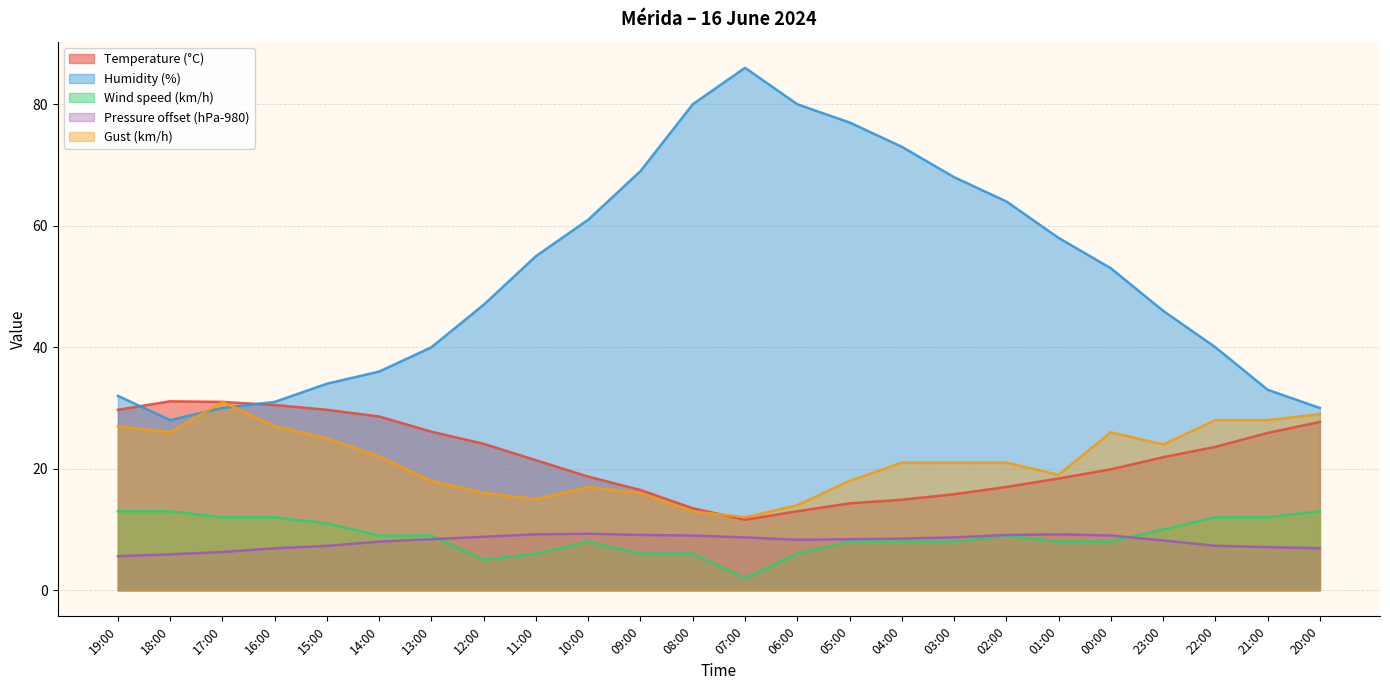

Reading right to left, extract all data points from this chart.

Temperature (°C): 27.7	25.9	23.6	21.9	19.9	18.4	17.0	15.8	14.9	14.3	13.0	11.6	13.5	16.5	18.7	21.4	24.1	26.1	28.6	29.7	30.5	31.0	31.1	29.7
Humidity (%): 30.0	33.0	40.0	46.0	53.0	58.0	64.0	68.0	73.0	77.0	80.0	86.0	80.0	69.0	61.0	55.0	47.0	40.0	36.0	34.0	31.0	30.0	28.0	32.0
Wind speed (km/h): 13.0	12.0	12.0	10.0	8.0	8.0	9.0	8.0	8.0	8.0	6.0	2.0	6.0	6.0	8.0	6.0	5.0	9.0	9.0	11.0	12.0	12.0	13.0	13.0
Pressure (hPa): 6.9	7.1	7.3	8.2	9.0	9.2	9.1	8.7	8.5	8.4	8.3	8.7	9.0	9.1	9.3	9.2	8.8	8.4	8.0	7.3	6.9	6.3	5.9	5.6
Gust (km/h): 29.0	28.0	28.0	24.0	26.0	19.0	21.0	21.0	21.0	18.0	14.0	12.0	13.0	16.0	17.0	15.0	16.0	18.0	22.0	25.0	27.0	31.0	26.0	27.0